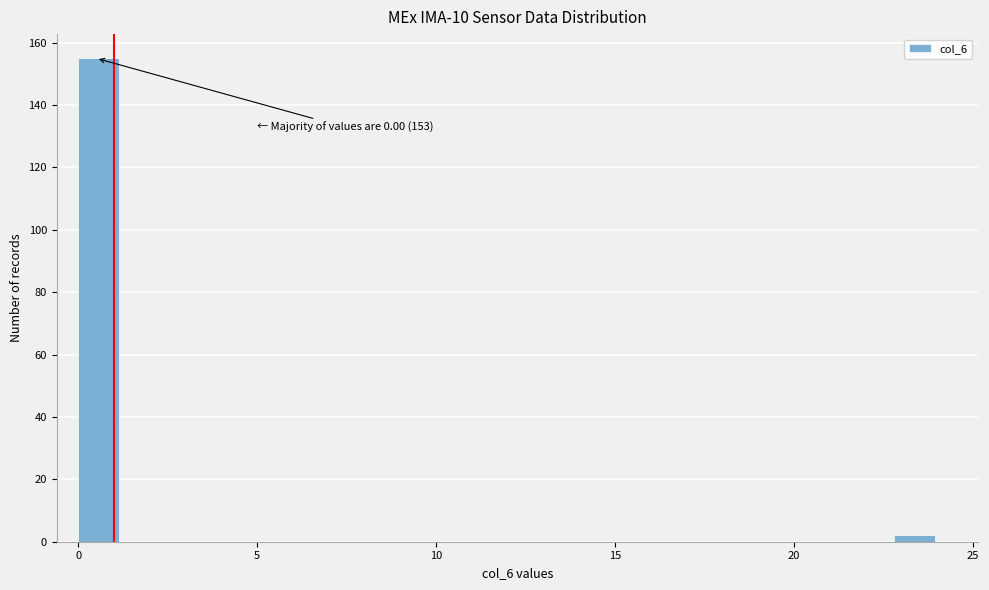

Read against the x-axis, roughly where is the centre of the tallest bar?

0.5